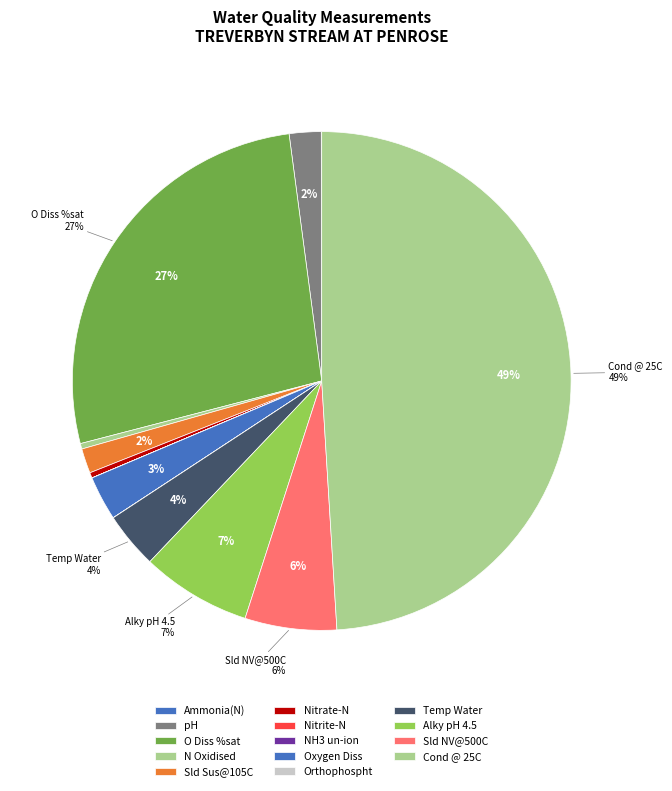

Which category has the smallest portion of the pie?

NH3 un-ion